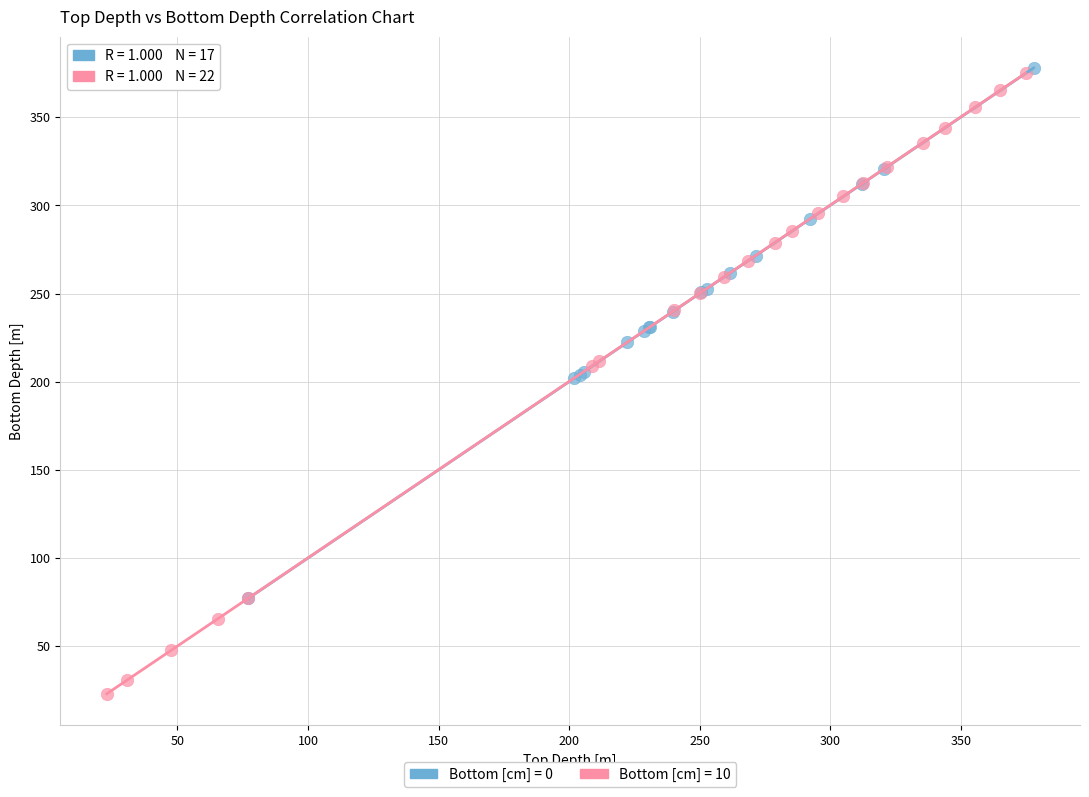

Which series contains the lowest Y value?

Bottom [cm] = 10